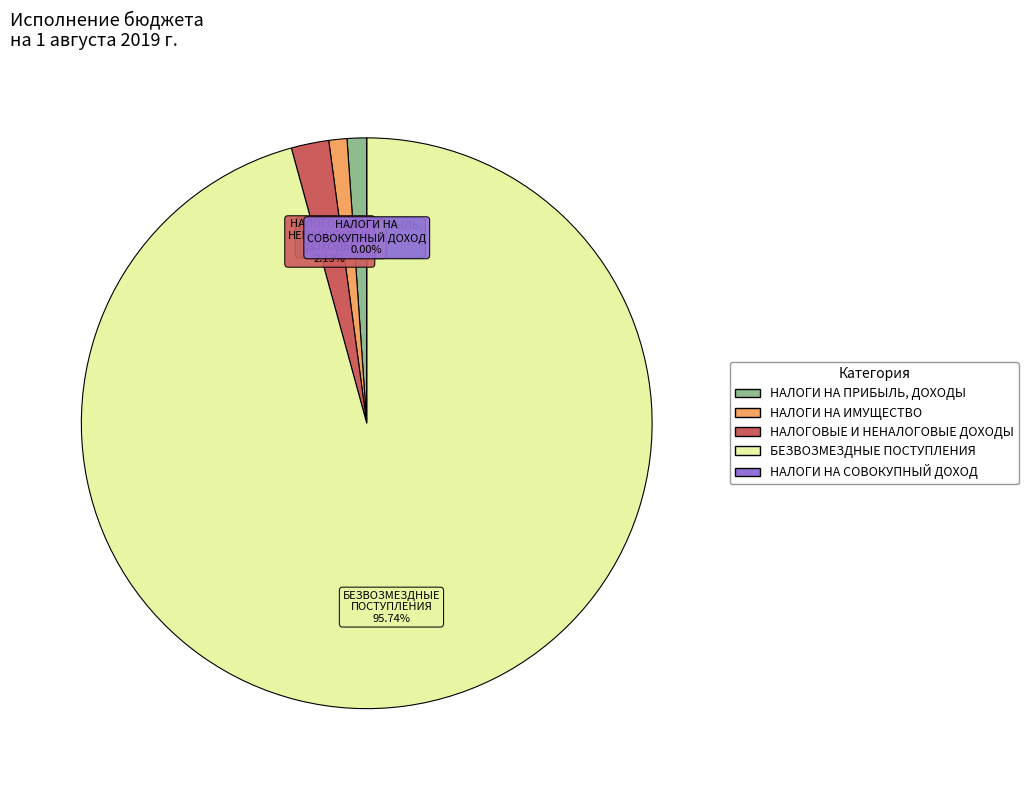

What percentage is the НАЛОГОВЫЕ И НЕНАЛОГОВЫЕ ДОХОДЫ slice, to the nearest percent?

2%